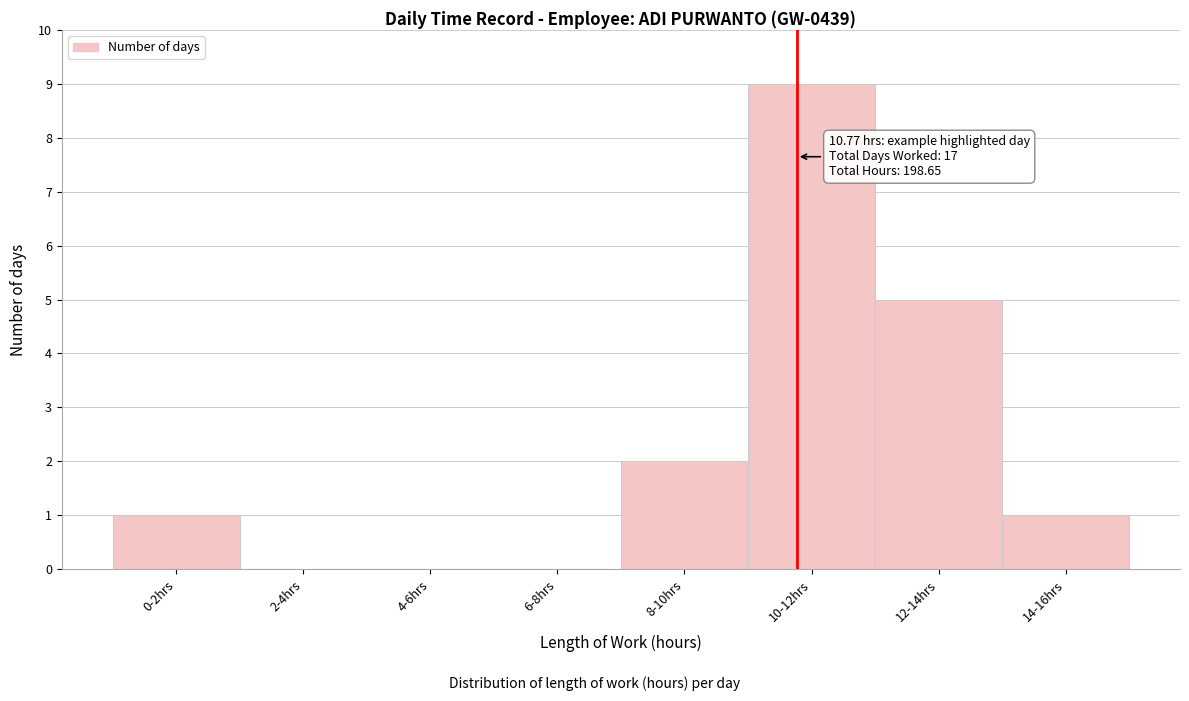

Reading right to left, list all the values displayed in this chart.

14-16hrs=1	12-14hrs=5	10-12hrs=9	8-10hrs=2	6-8hrs=0	4-6hrs=0	2-4hrs=0	0-2hrs=1